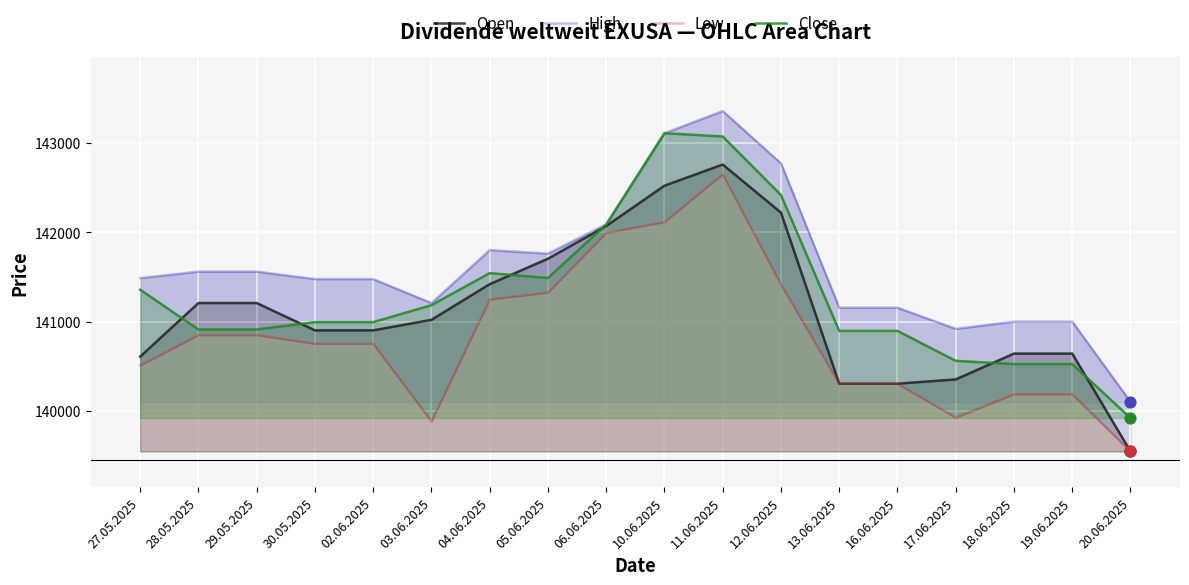

Which series has the widest spread of Y values?

High